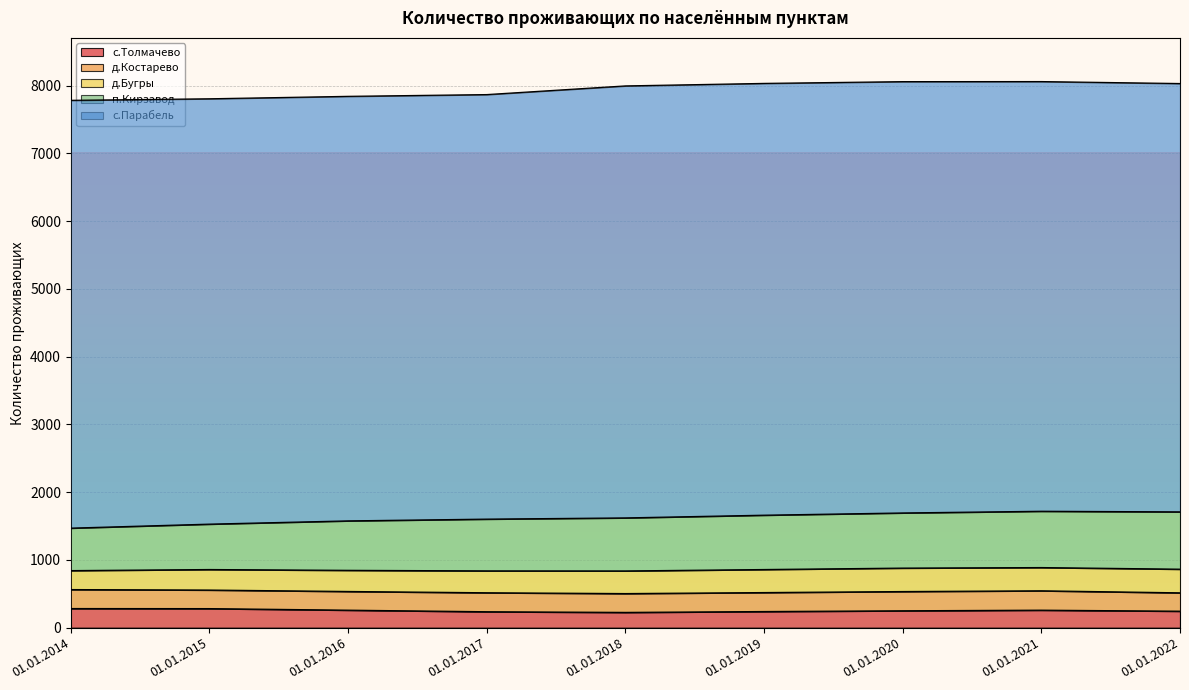

How many categories are shown in the chart?

9